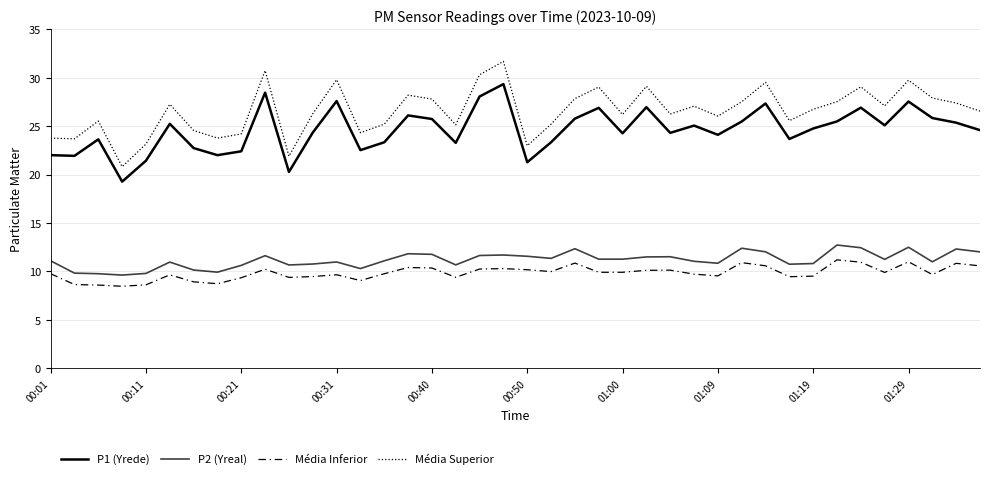

How many lines are shown in the chart?

4